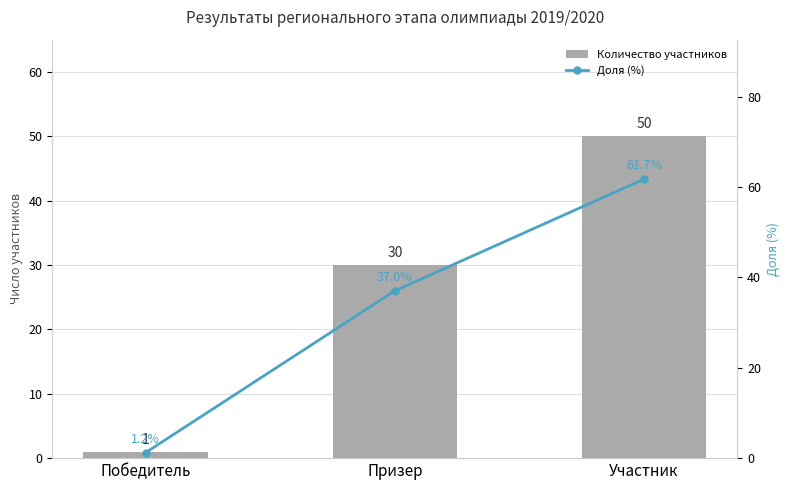

What is the sum of all Доля (%) values?

100.0